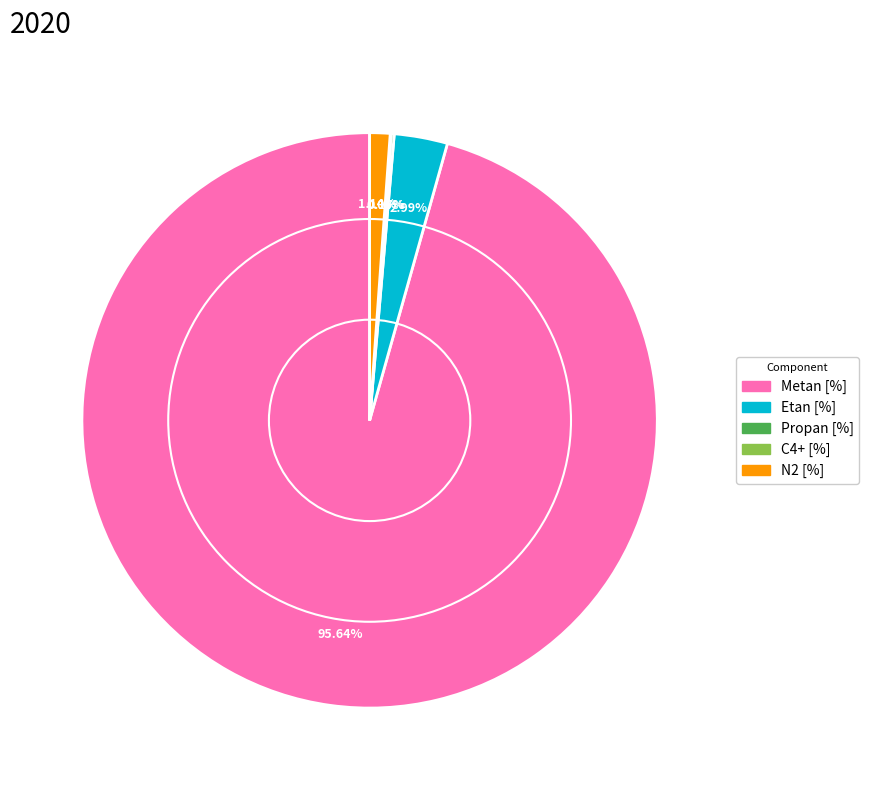

Does Etan [%] account for over 50% of the chart?

No